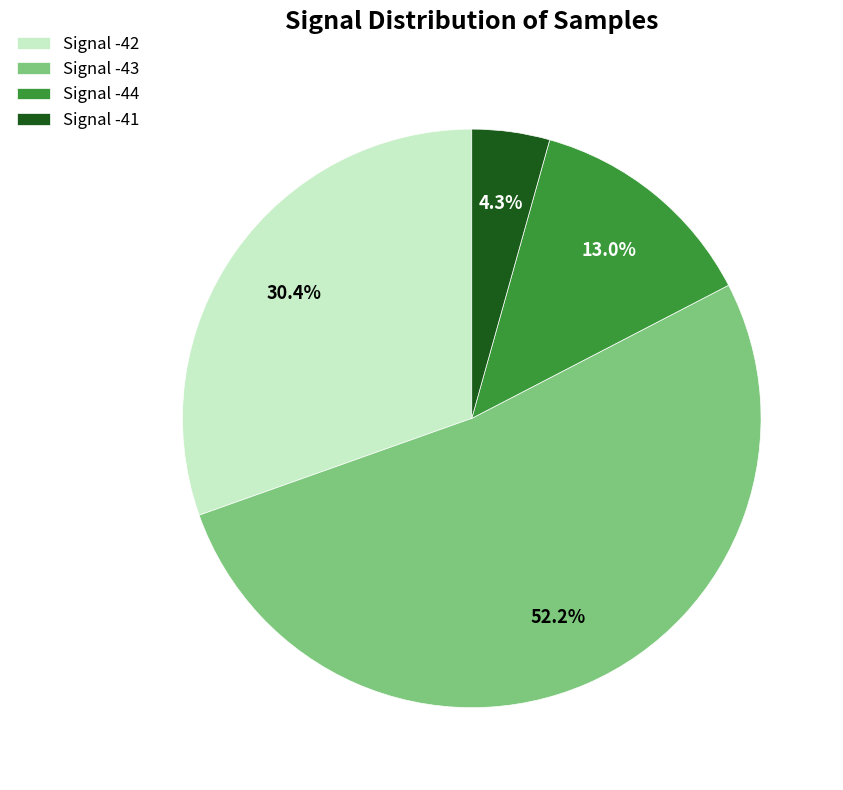

Which slice is the smallest?

Signal -41